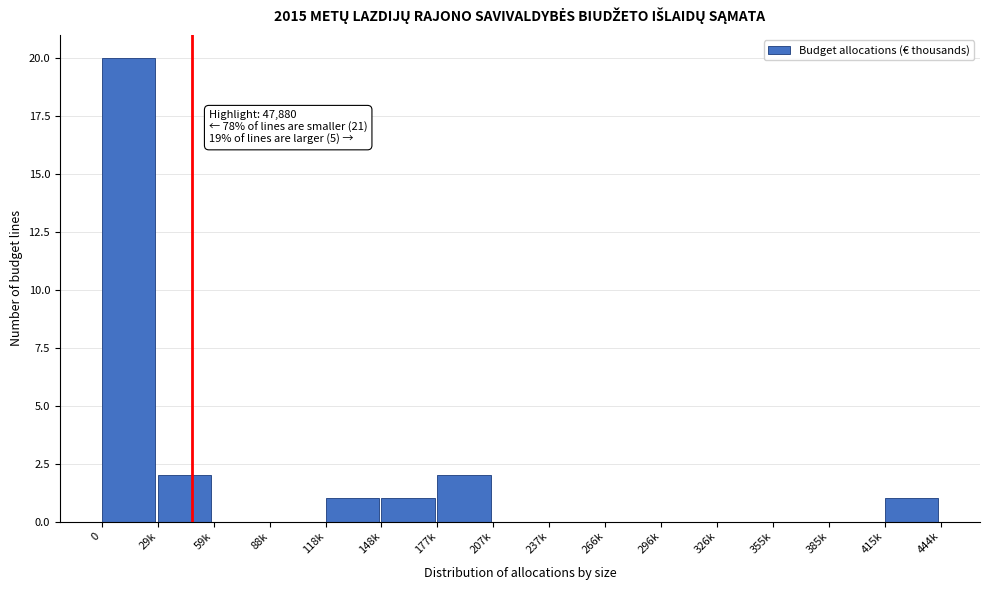

Reading left to right, what are all the values shown in this chart?

0=20	29k=2	59k=0	88k=0	118k=1	148k=1	177k=2	207k=0	237k=0	266k=0	296k=0	326k=0	355k=0	385k=0	415k=1